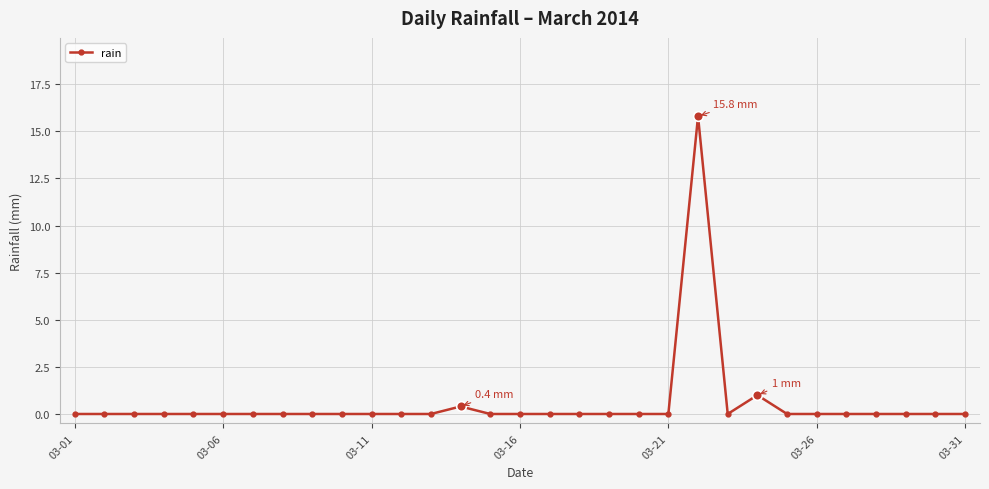

What is the difference between the second highest and minimum values?

1.0